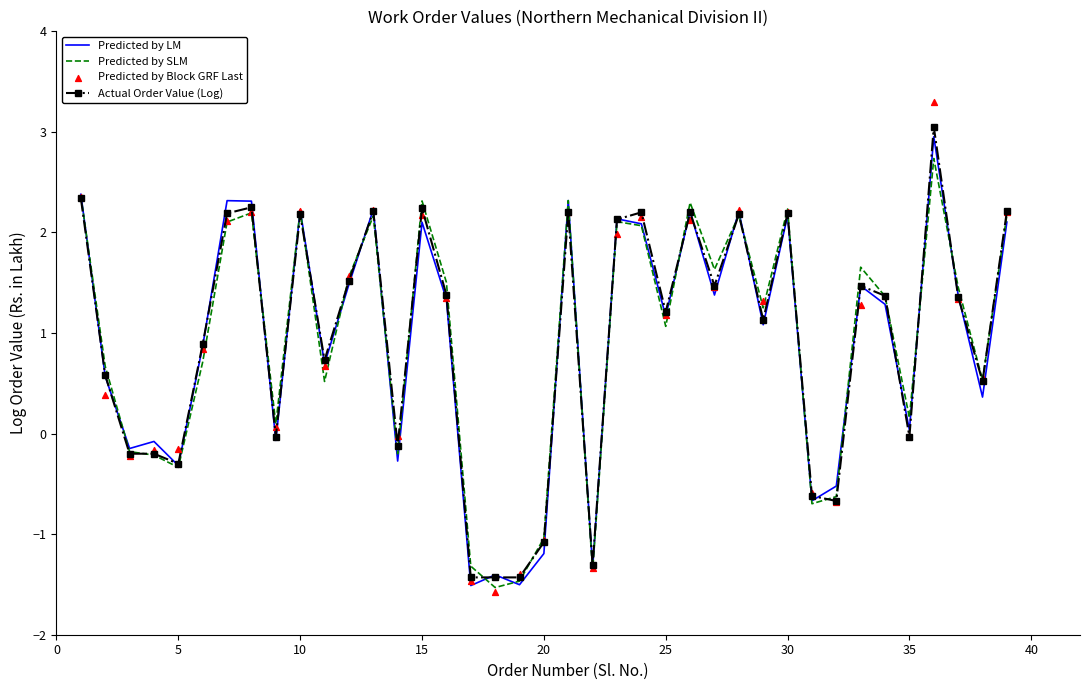

Which series contains the lowest Y value?

Predicted by Block GRF Last